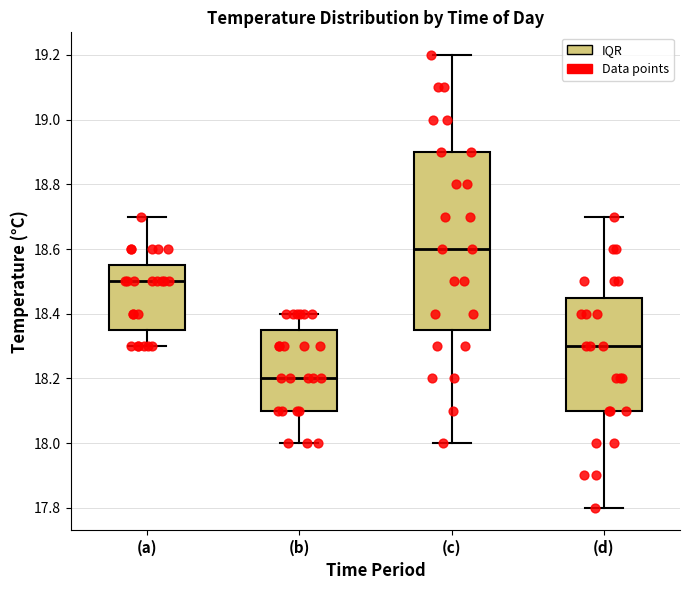

Where does the upper whisker of the box for (c) end on the y-axis? The values are not printed on the chart, so give them approximately, as read against the axis.

19.20